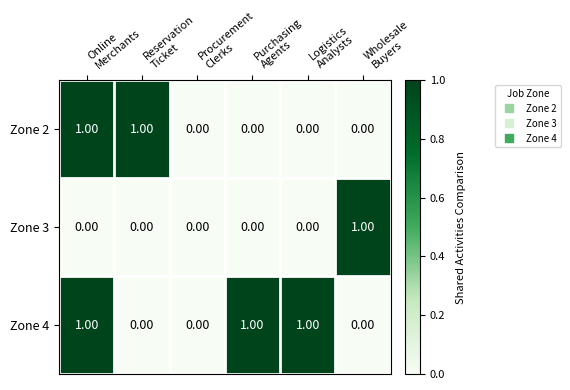

What is the sum of all Zone 4 values?

3